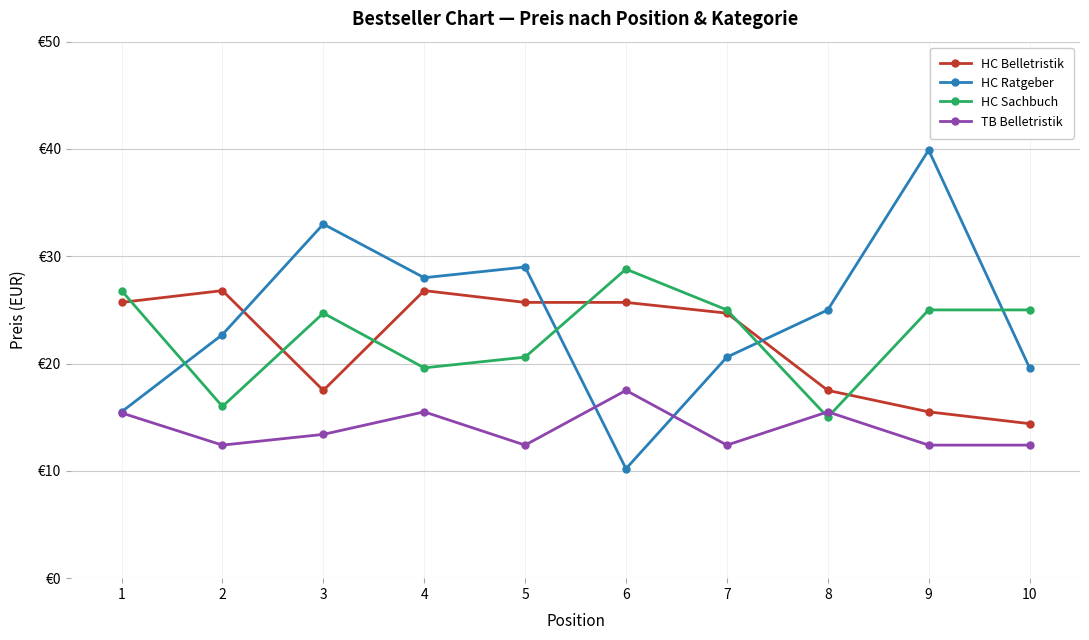

What are all the series names shown in the legend?

HC Belletristik, HC Ratgeber, HC Sachbuch, TB Belletristik